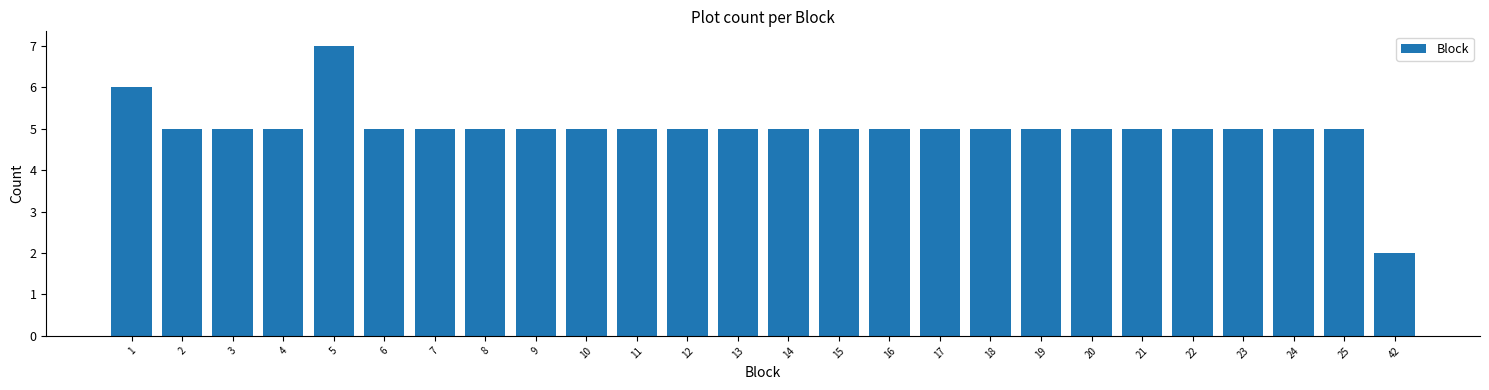

Reading left to right, extract all data points from this chart.

1=6	2=5	3=5	4=5	5=7	6=5	7=5	8=5	9=5	10=5	11=5	12=5	13=5	14=5	15=5	16=5	17=5	18=5	19=5	20=5	21=5	22=5	23=5	24=5	25=5	42=2